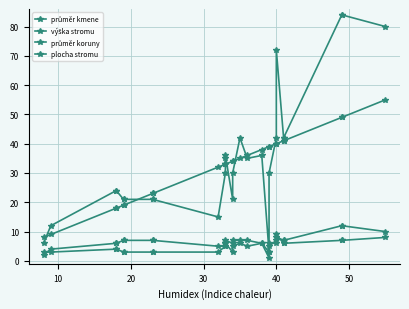

True or false: průměr kmene and průměr koruny intersect in this chart.

False